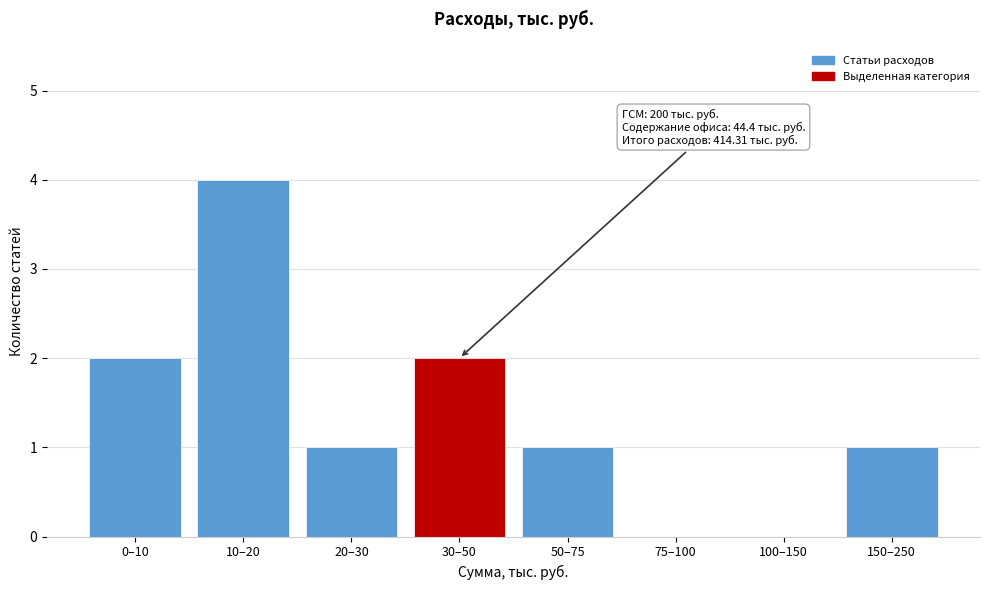

Reading right to left, list all the values displayed in this chart.

150–250=1	100–150=0	75–100=0	50–75=1	30–50=2	20–30=1	10–20=4	0–10=2